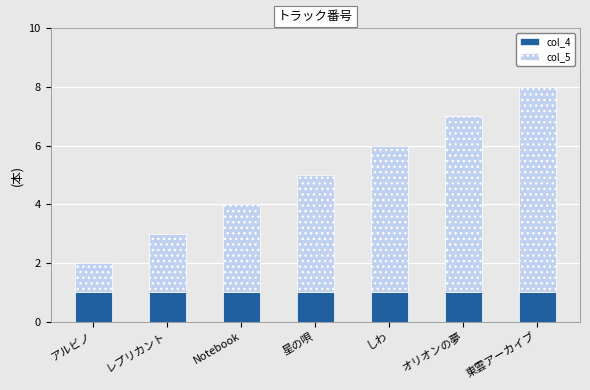

The value of col_4 at 星の唄 is 1. True or false?

True